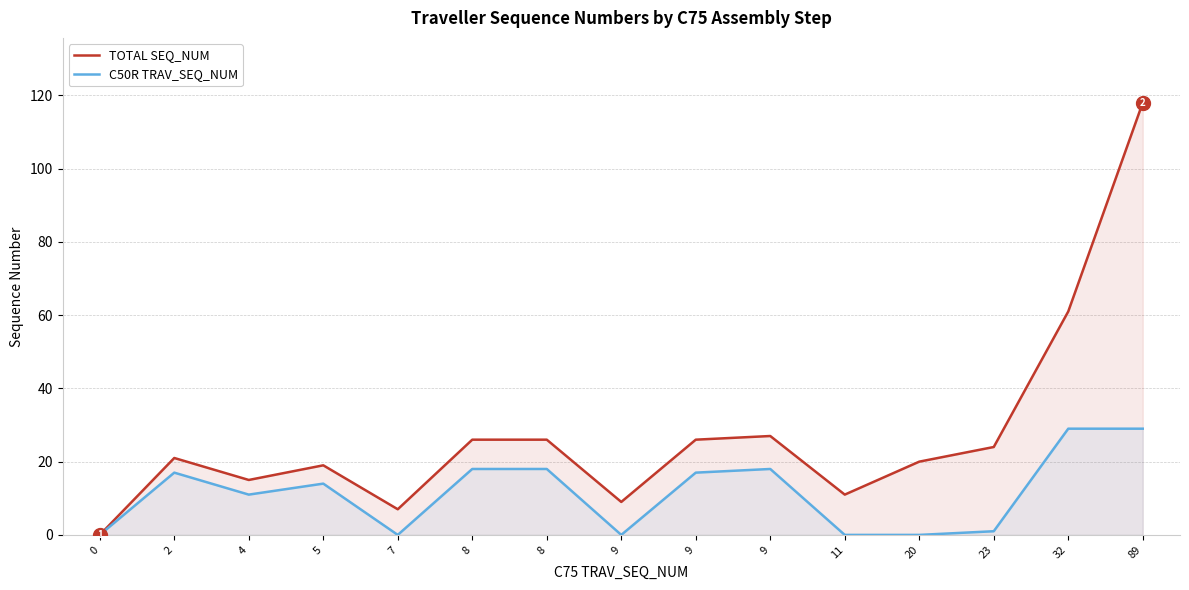

True or false: TOTAL SEQ_NUM has a value of 21 at 2.

True